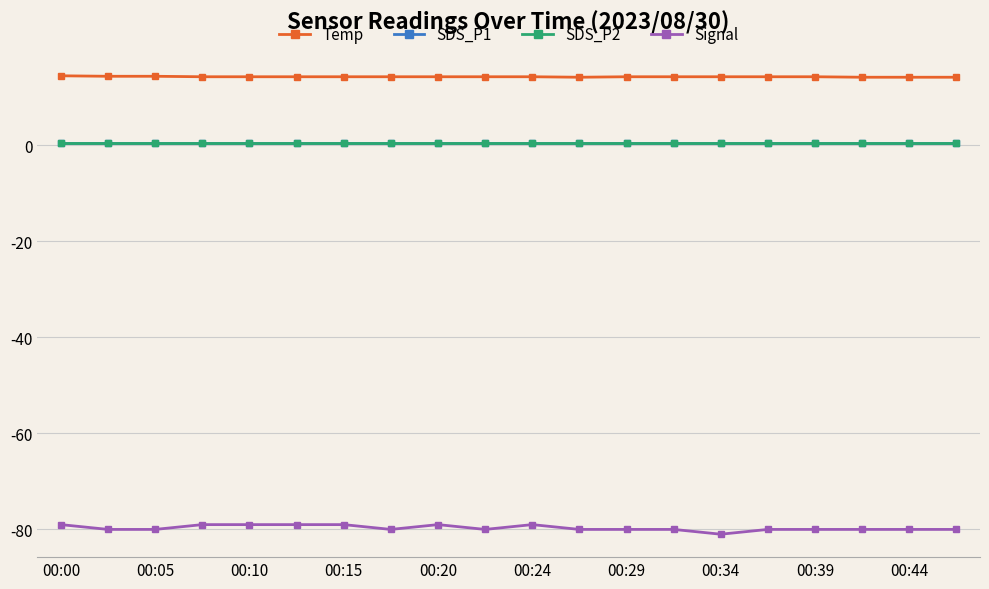

Which series has the largest range (max minus min)?

Signal